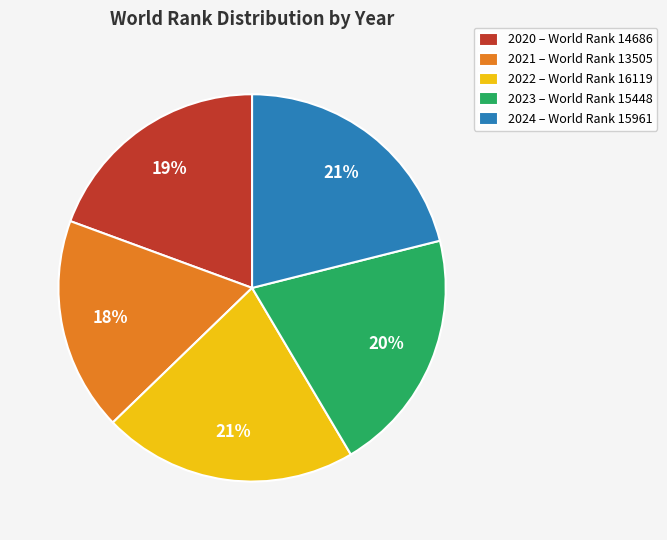

Do 2022 and 2021 together represent more than half of the pie?

No